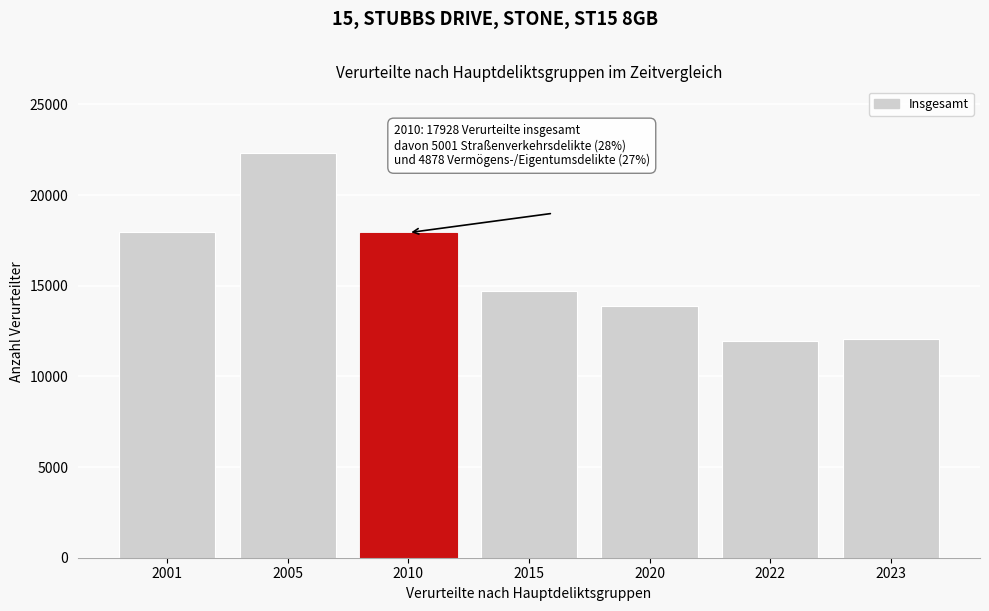

What is the value of the 3rd bar from the left?

17928